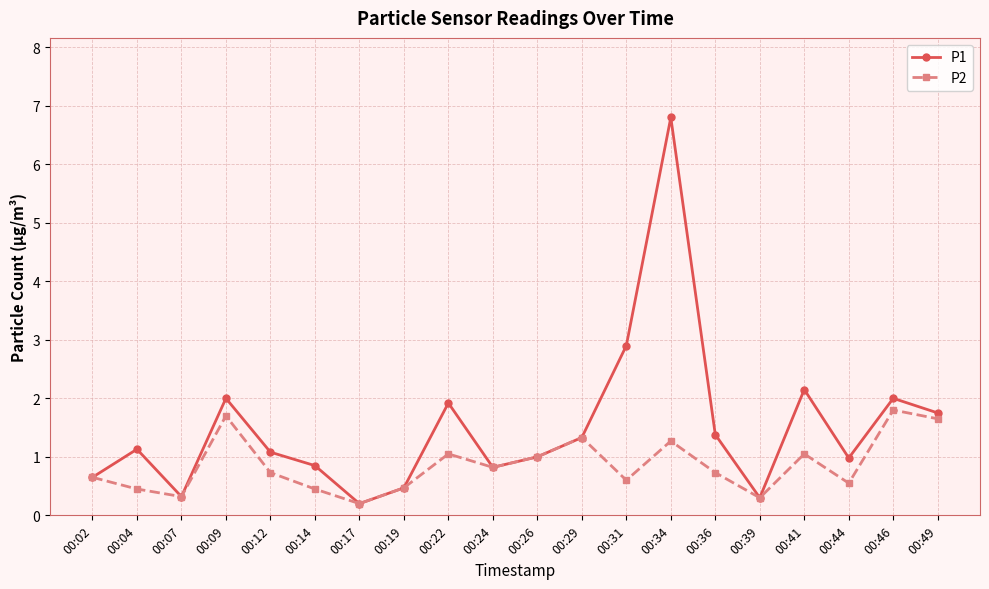

At which label does P1 reach its minimum?

00:17